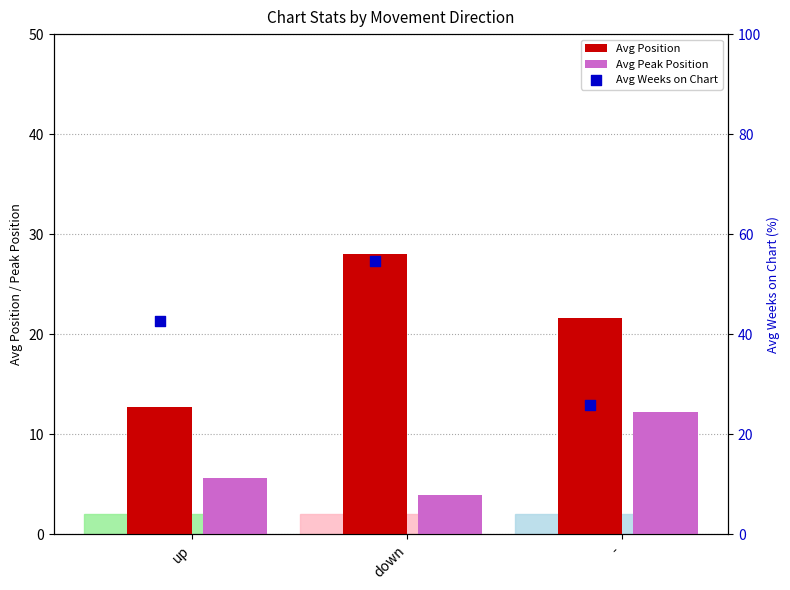

Which series has the largest total across all categories?

Avg Weeks on Chart